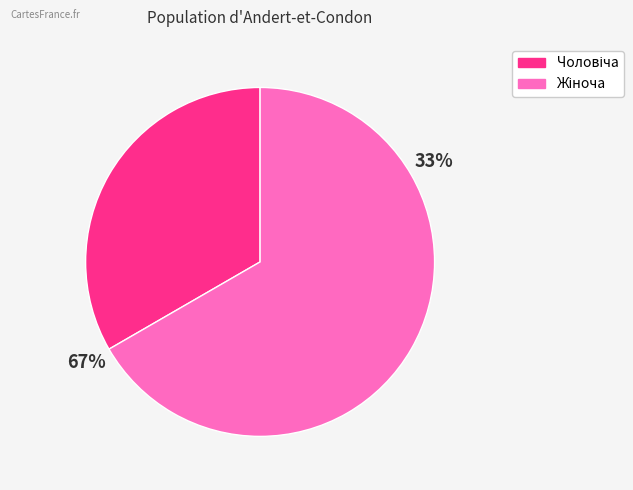

Which slice is the largest?

Жіноча